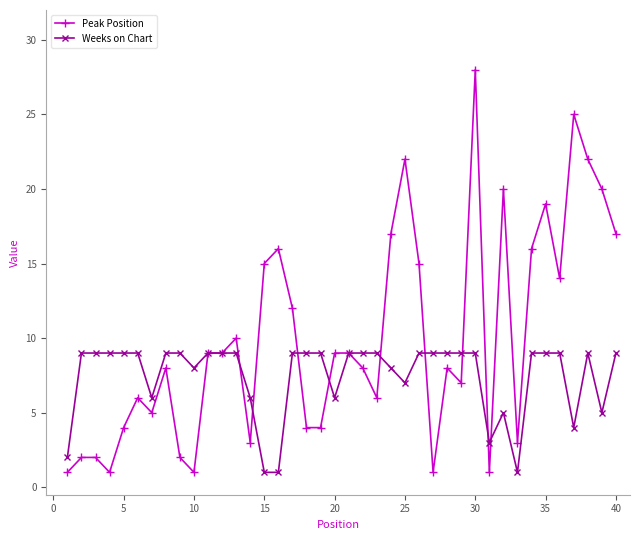

How many lines are shown in the chart?

2